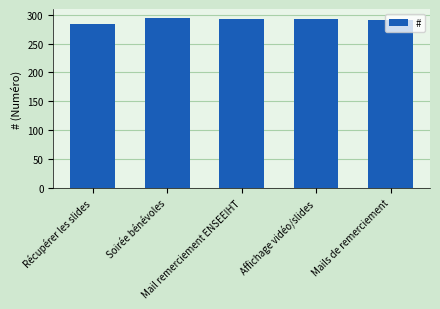

What is the smallest value displayed?

284